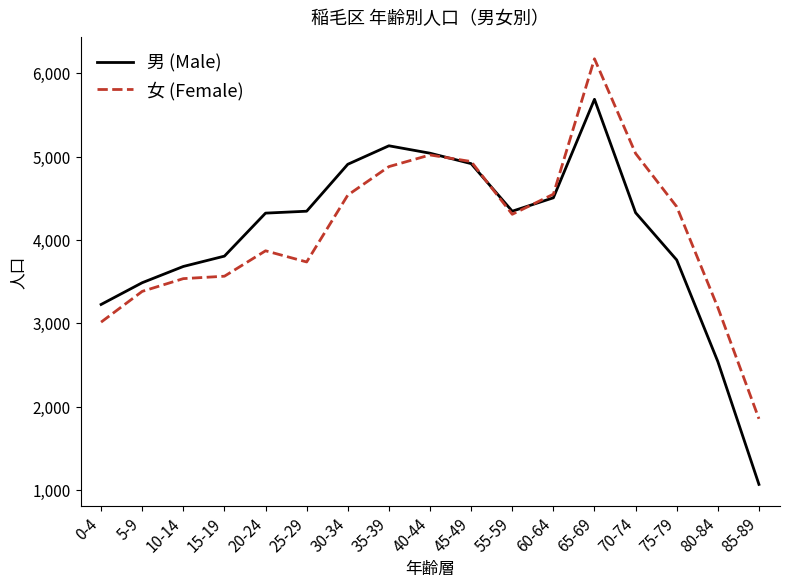

The value of 男 (Male) at 75-79 is 3762. True or false?

True